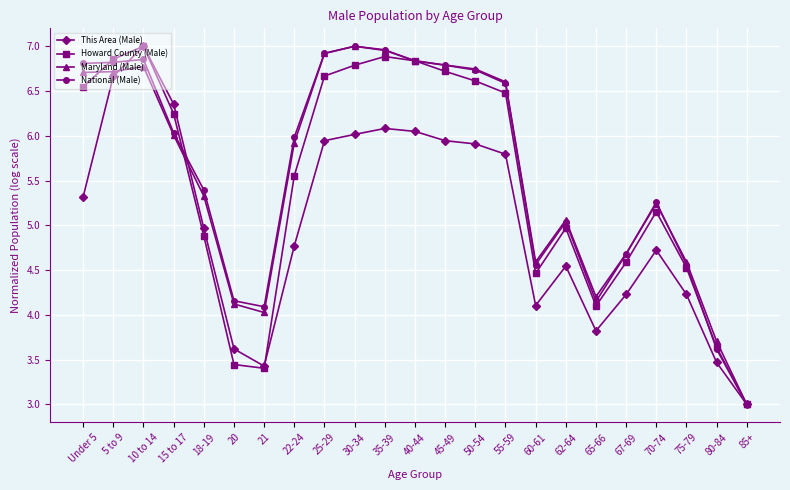

What is the value of the Maryland (Male) point at the 6th from the left?

4.1